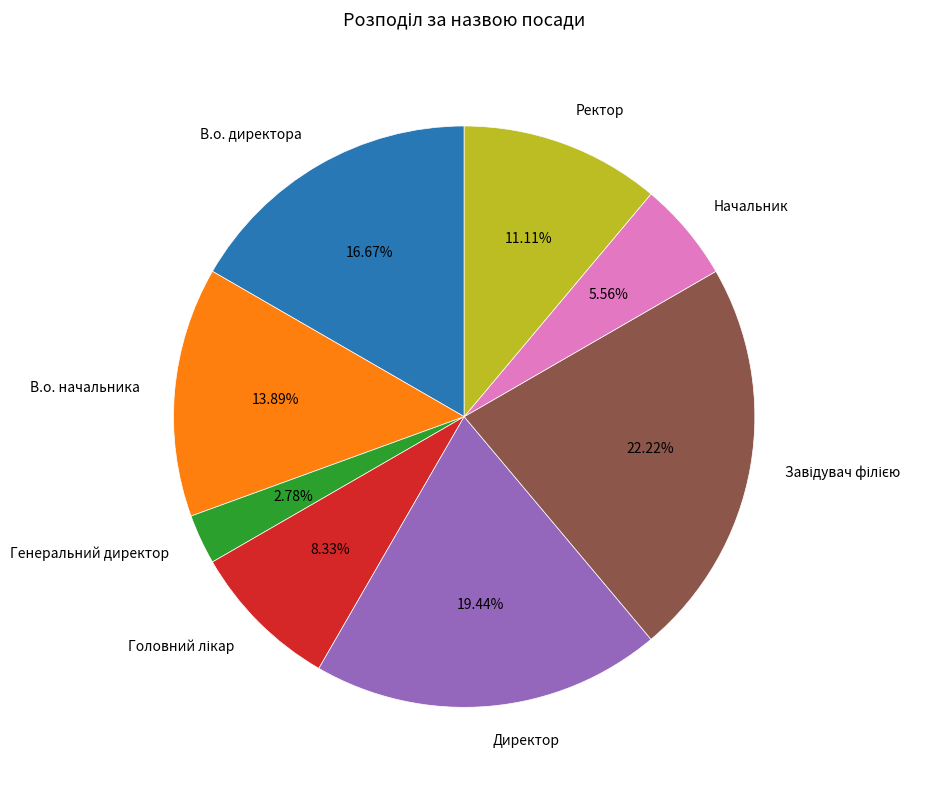

Does Ректор represent more than half of the total?

No